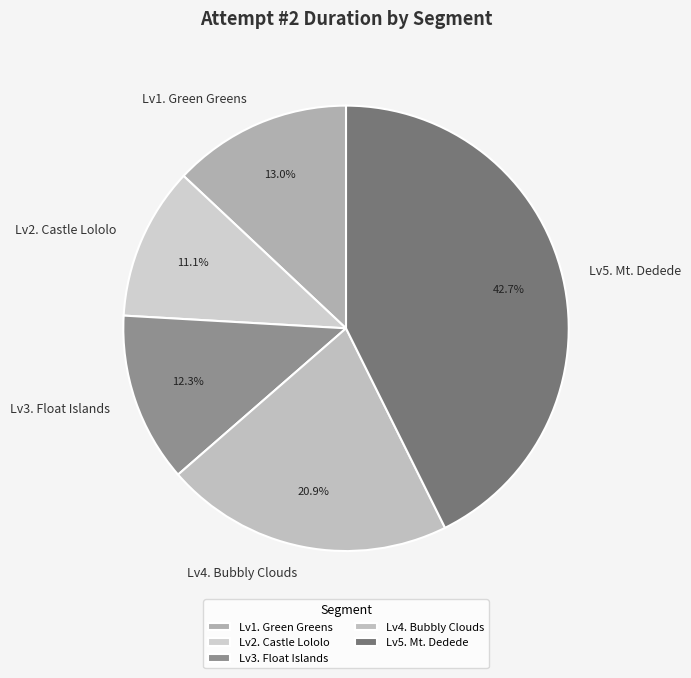

To the nearest percent, what percentage of the pie is Lv5. Mt. Dedede?

43%